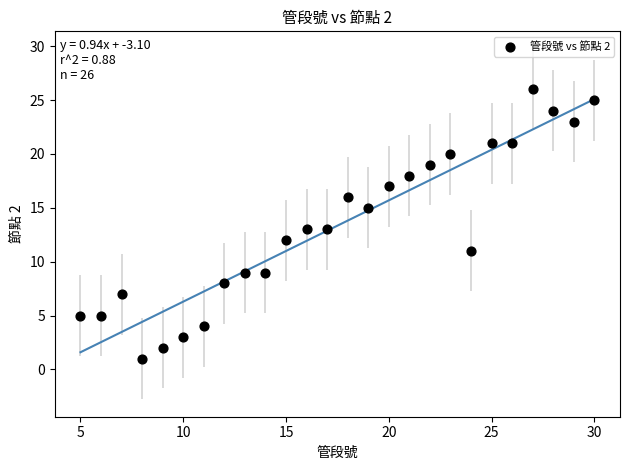

What is the range of X values (max minus min)?

25